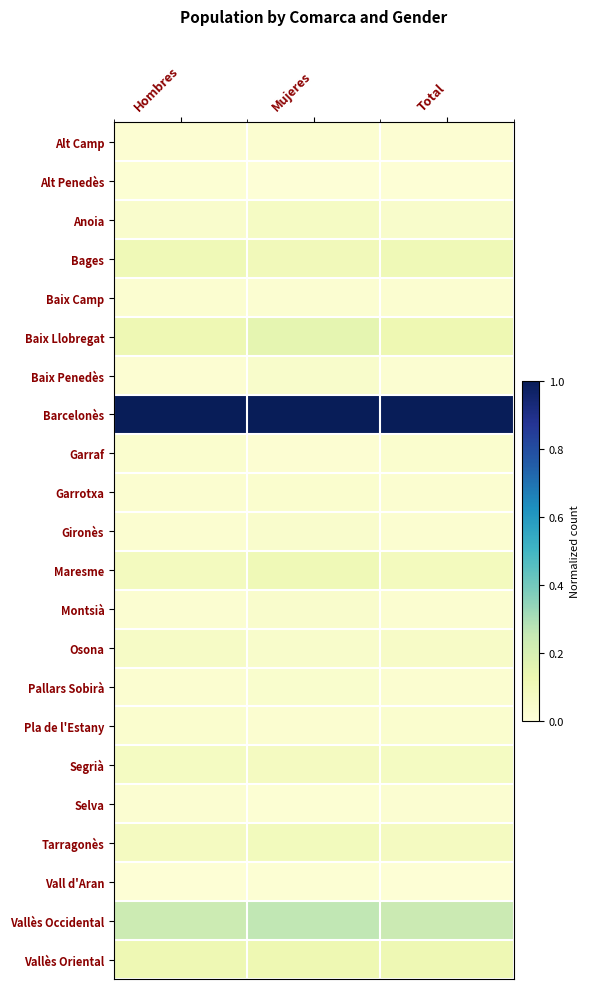

What is the total value across all series at Total?

2.2